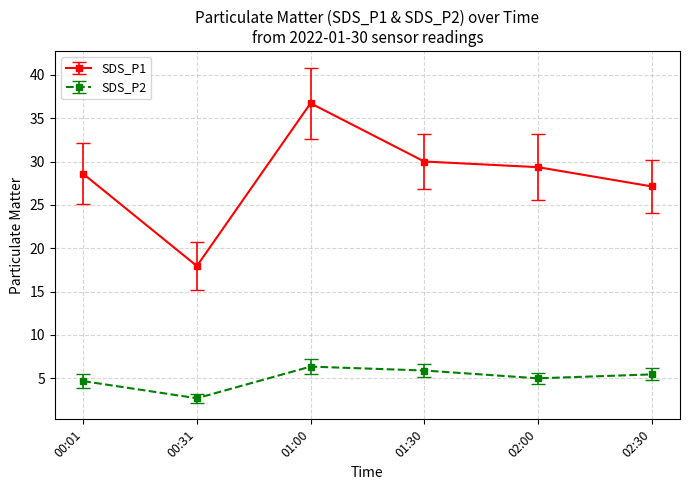

True or false: SDS_P1 and SDS_P2 intersect in this chart.

False